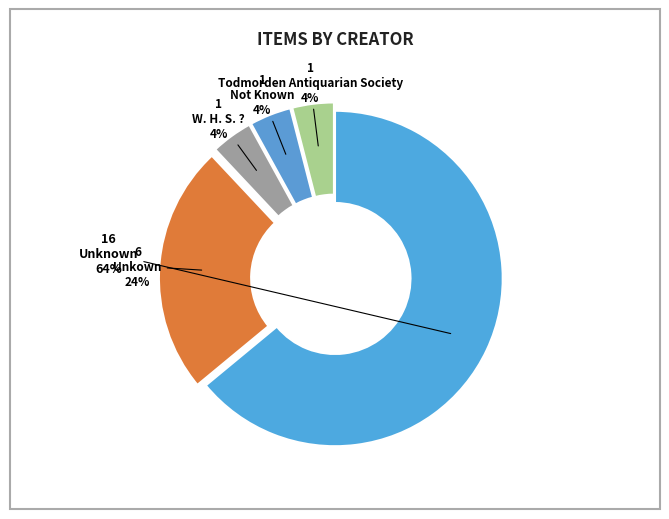

What portion of the pie excludes W. H. S. ??

96.0%